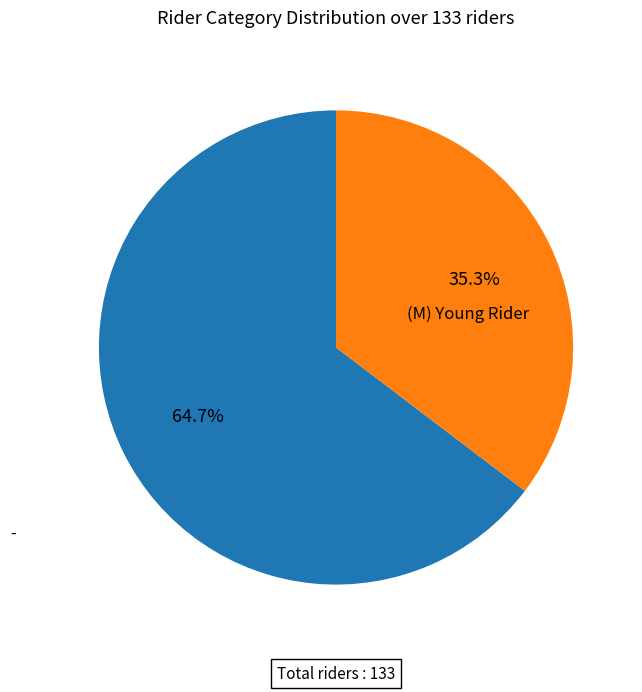

Does any single category account for the majority?

Yes